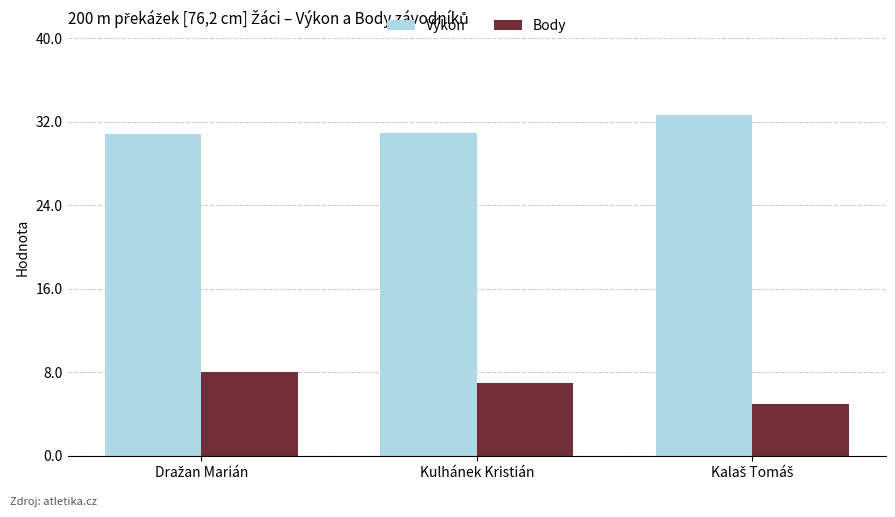

How many data points in Body are less than 7?

1